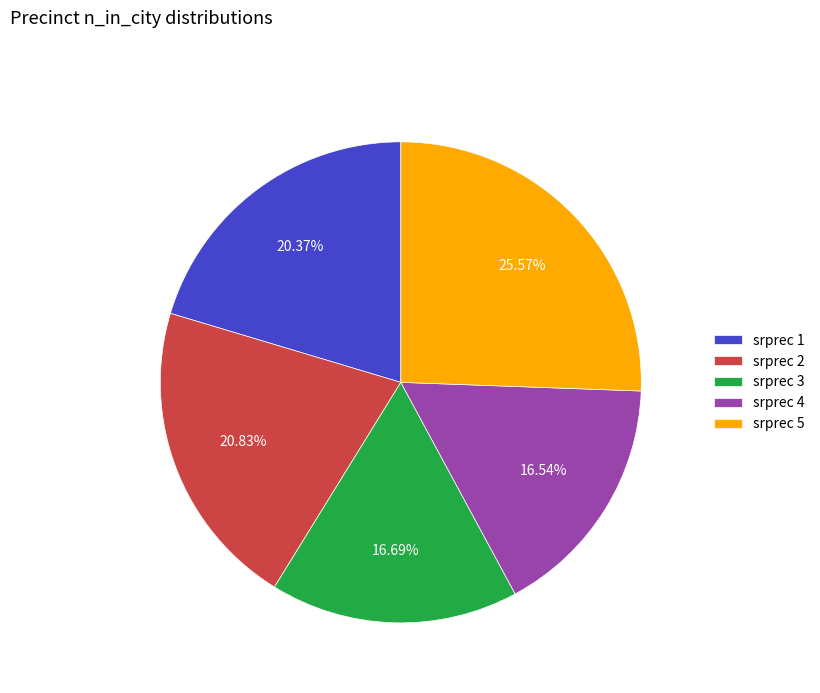

How many slices are in this pie chart?

5